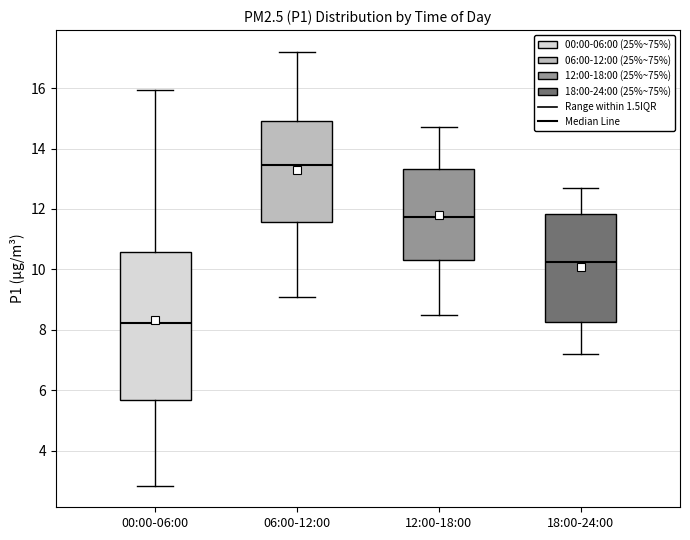

Which box's median line is the highest?

06:00-12:00